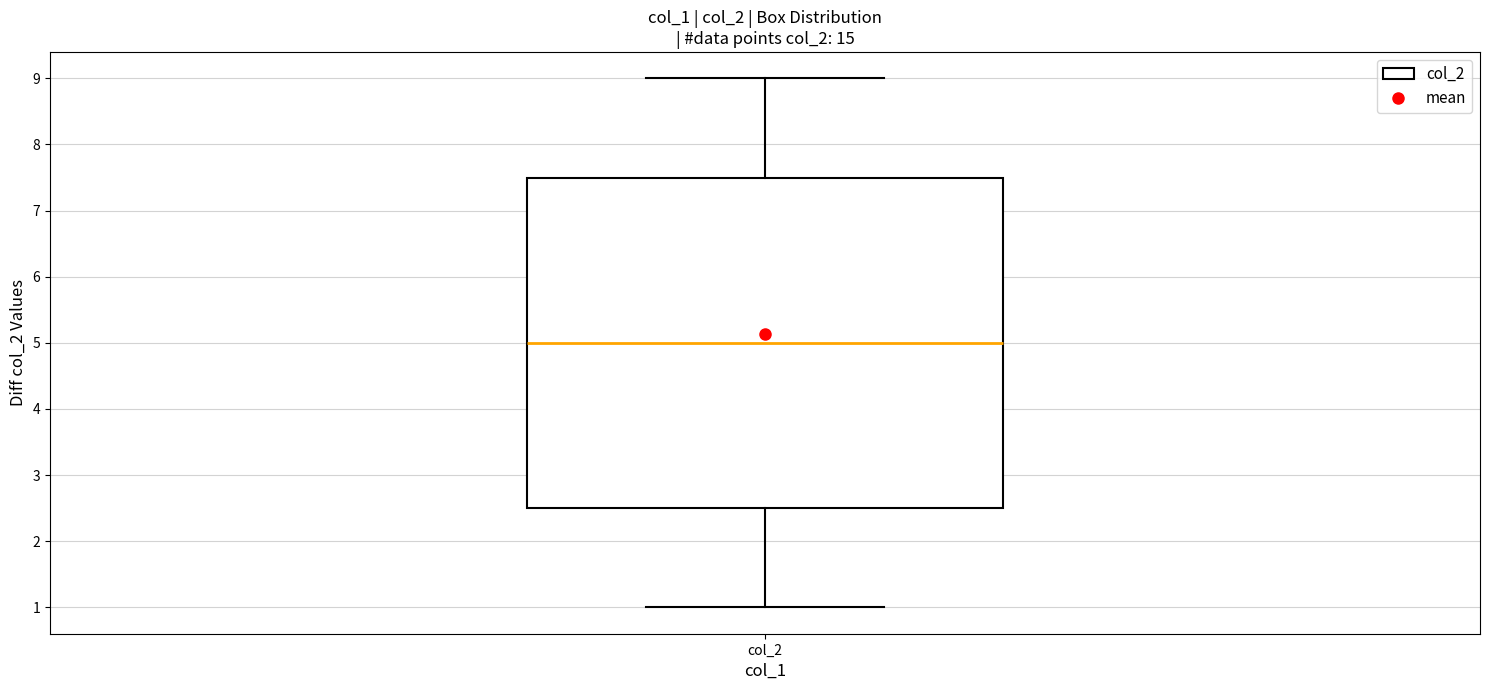

Read this box plot against the y-axis: the position of the median line, the range covered by the box, and the ends of both whiskers. The values are not printed on the chart, so give them approximately, as read against the axis.

median 5.0, box 2.5 to 7.5, whiskers 1.0 to 9.0